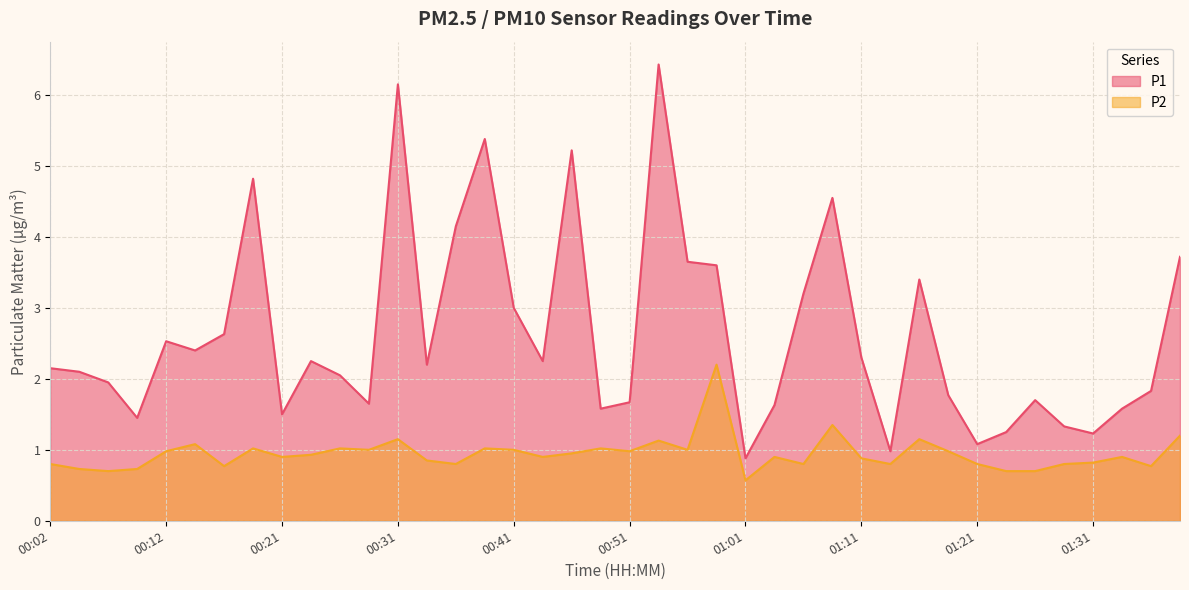

At which category is the sum across all series the highest?

00:53